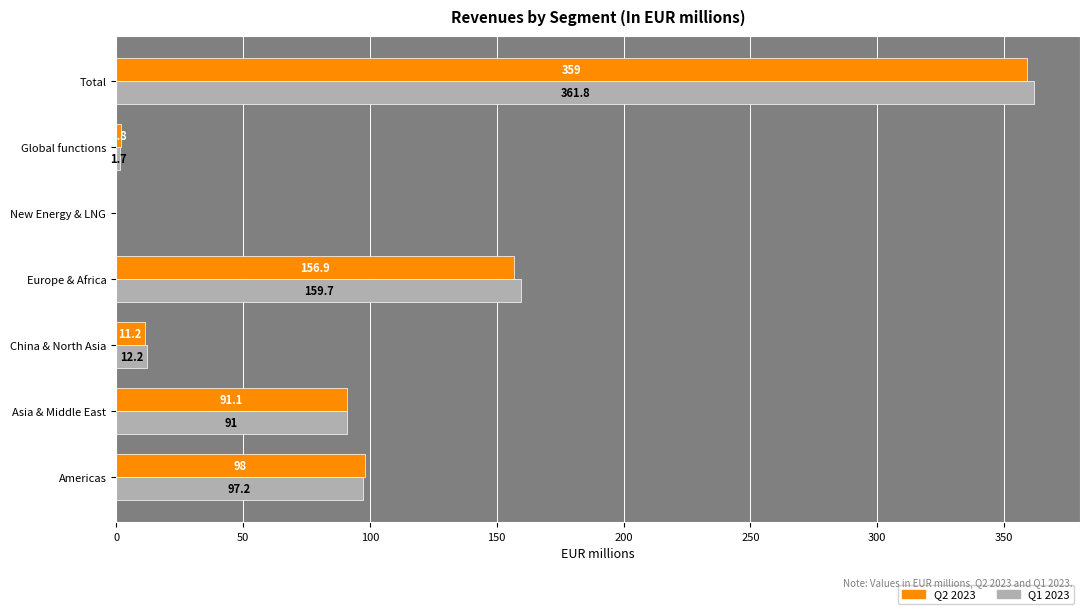

At which category is the sum across all series the highest?

Total